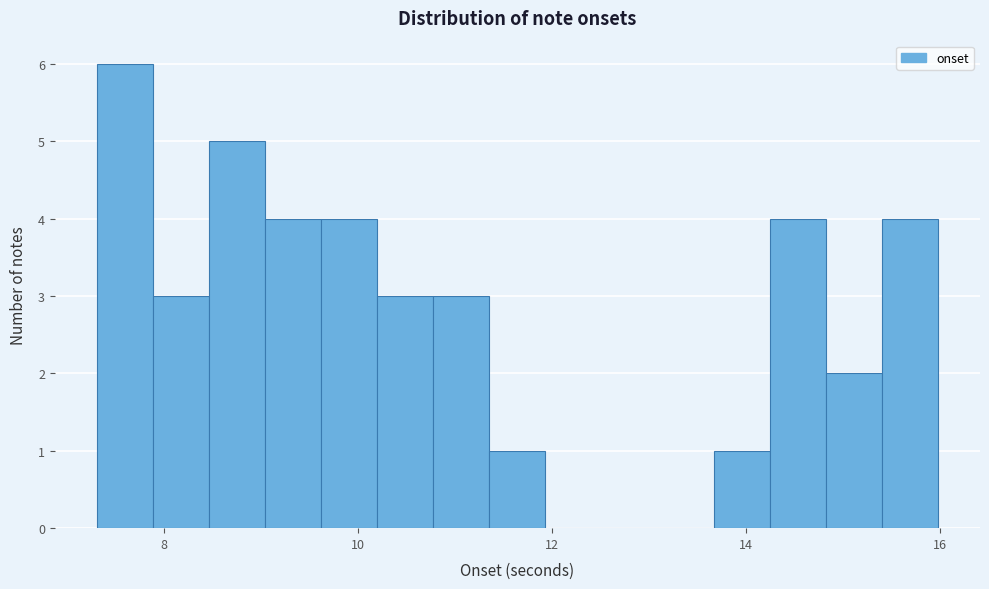

Read against the x-axis, roughly where is the centre of the tallest bar?

7.6